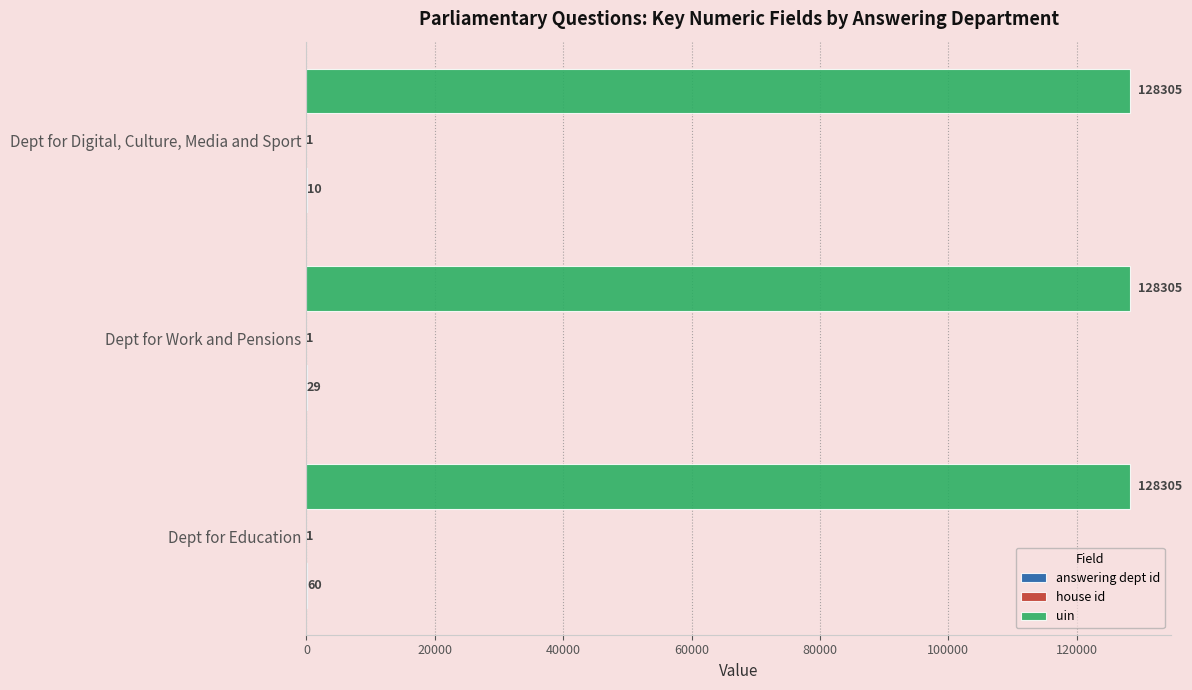

At which category is the sum across all series the highest?

Dept for Education